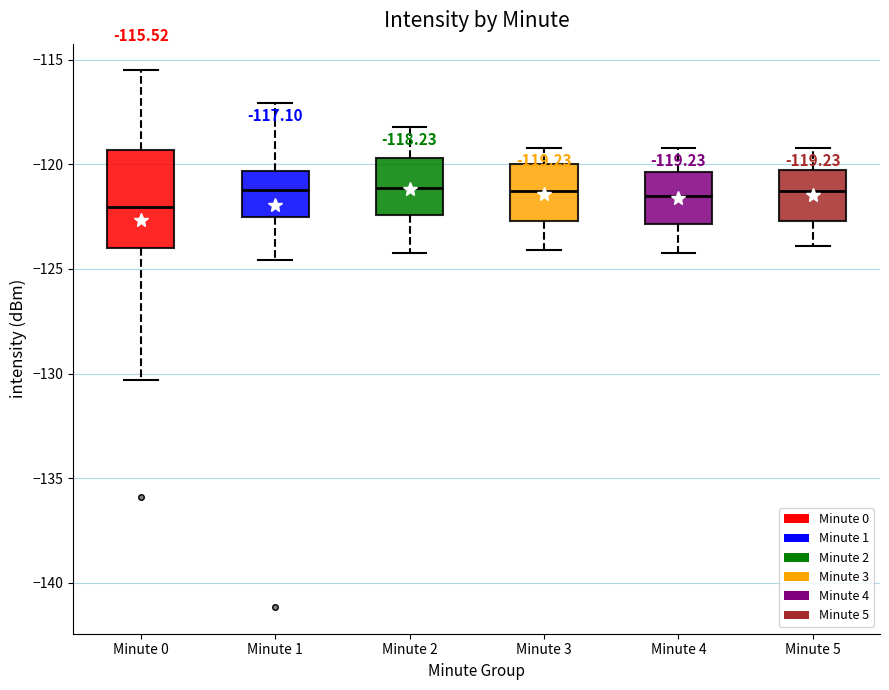

Comparing the boxes themselves (not the whiskers), which one is the tallest?

Minute 0